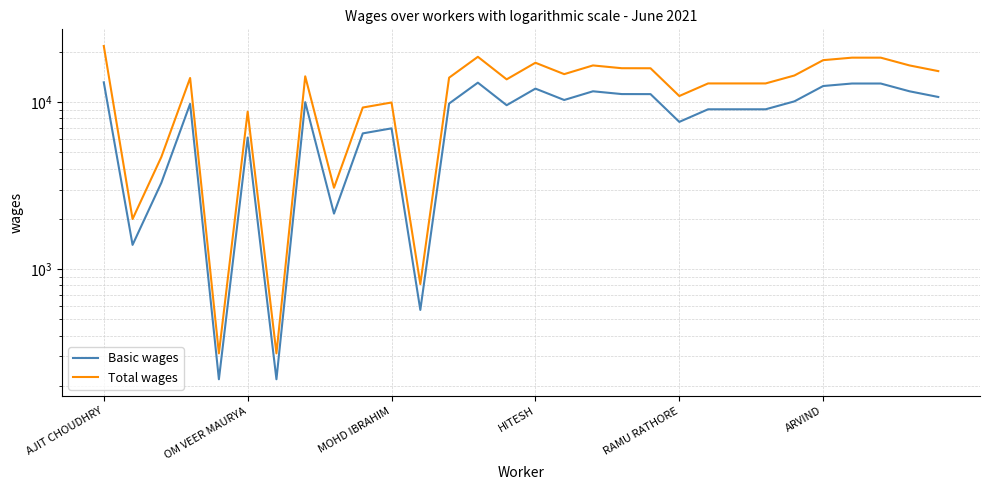

What value does the Basic wages series have at ARVIND, to the nearest 10?

12510